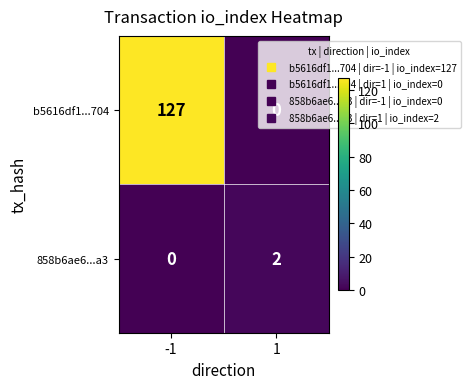

Between -1 and 1, which series saw the biggest shift?

b5616df1...704